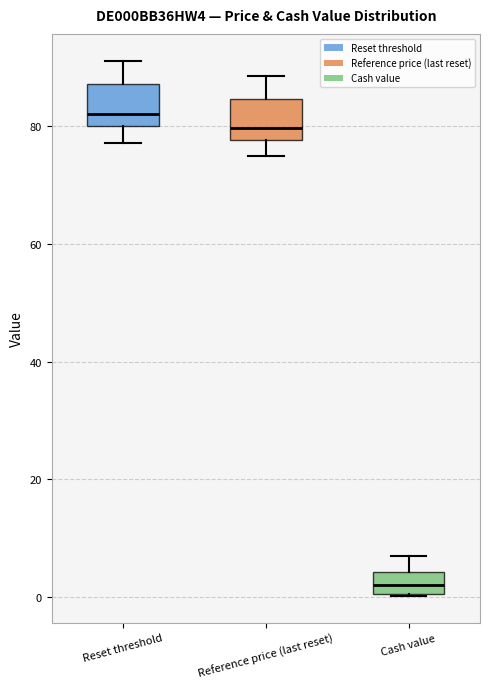

Where does the upper whisker of the box for Cash value end on the y-axis? The values are not printed on the chart, so give them approximately, as read against the axis.

8